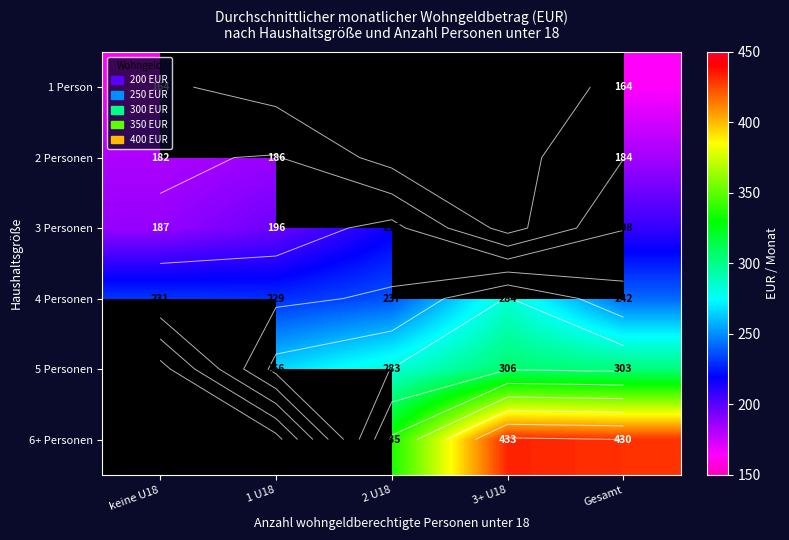

What is the maximum value shown in the chart?

433.0